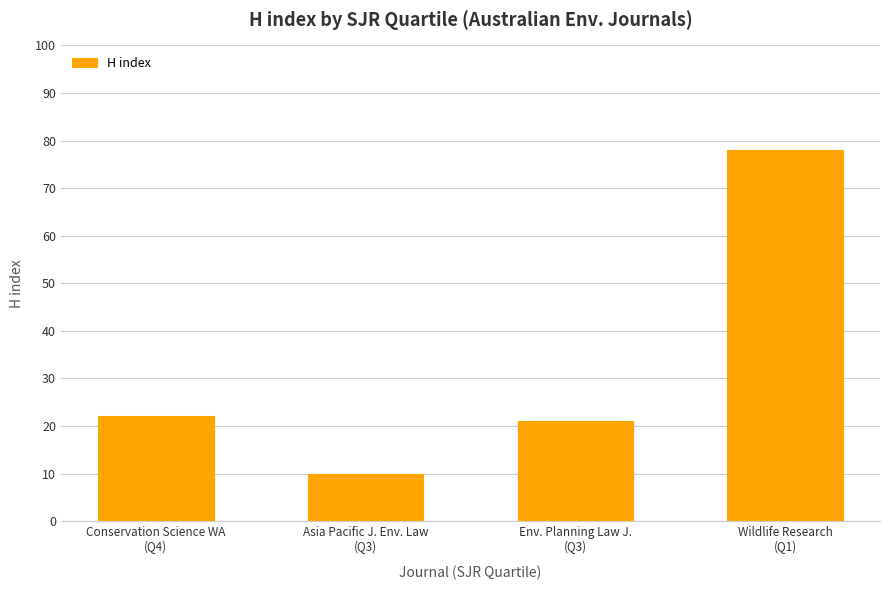

What is the minimum value shown in the chart?

10